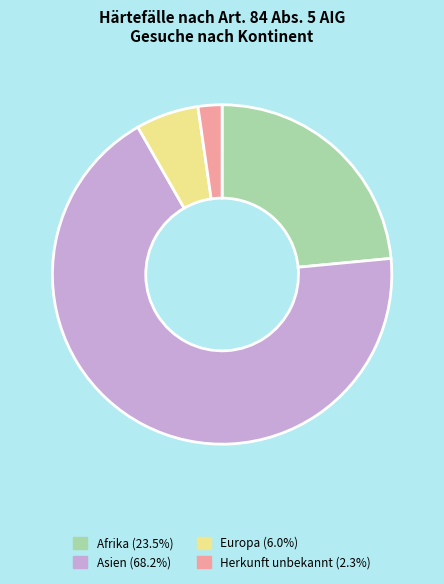

How many segments does this pie chart have?

4